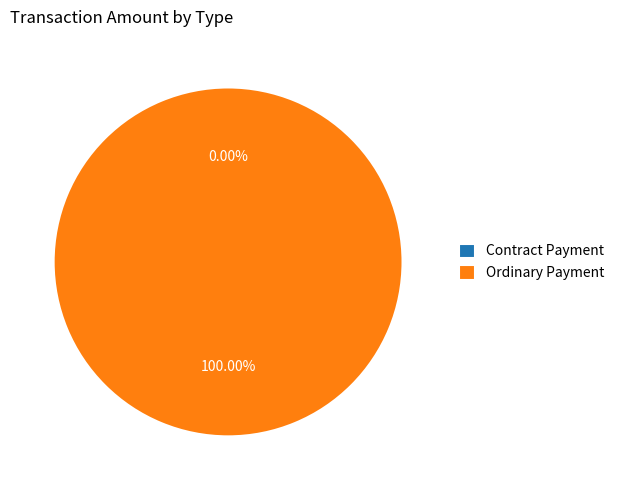

Is it true that Contract Payment is 1% of the pie?

False